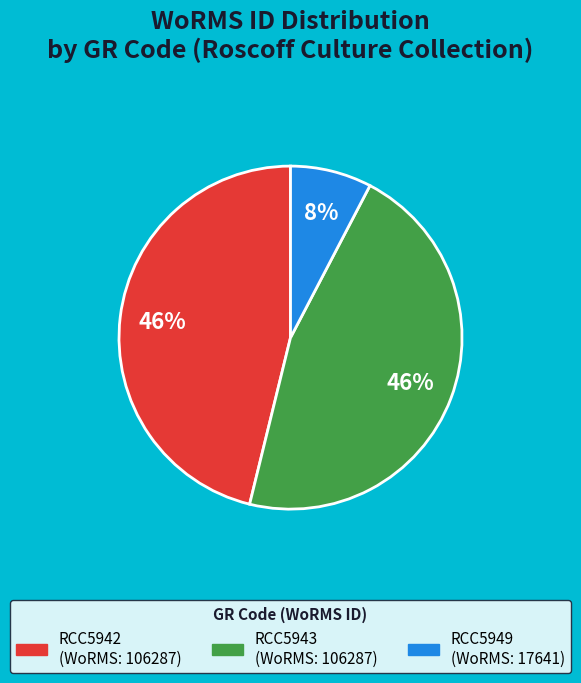

What is the ratio of the value at RCC5949 to the value at RCC5942?

0.2